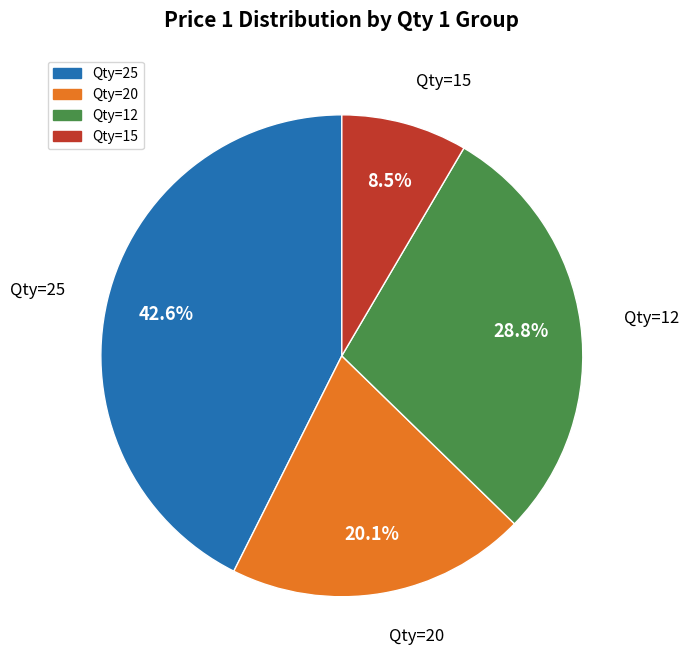

Is there a majority slice in this chart?

No